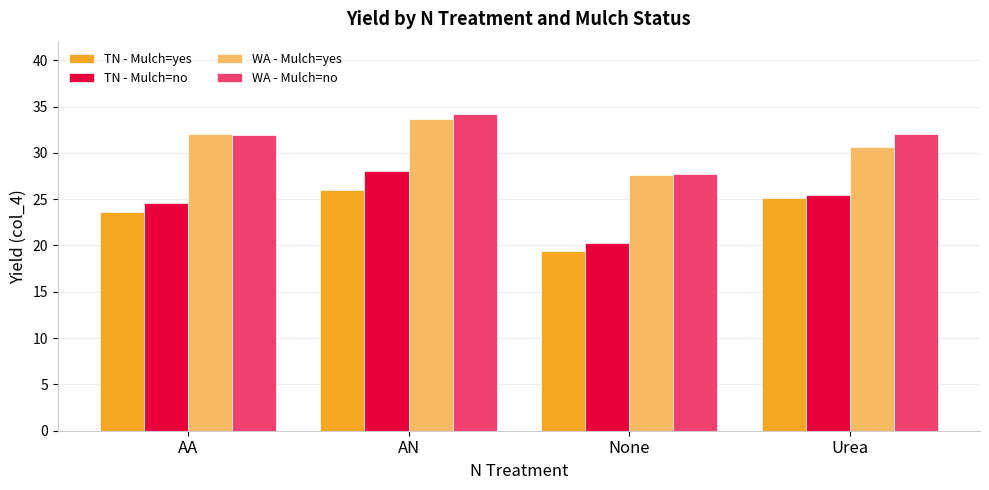

How many WA - Mulch=yes values are between 30 and 33?

2